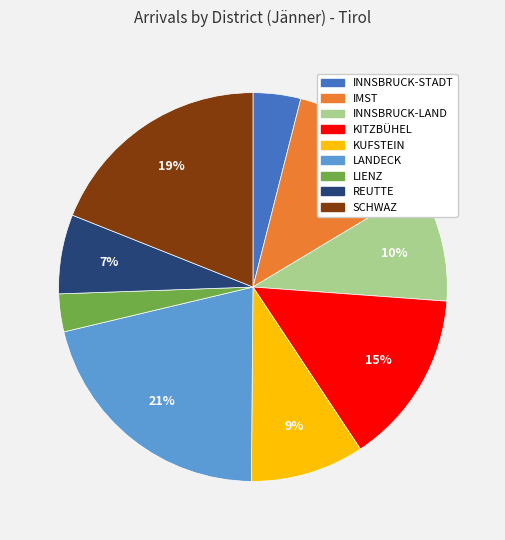

Does any single category account for the majority?

No